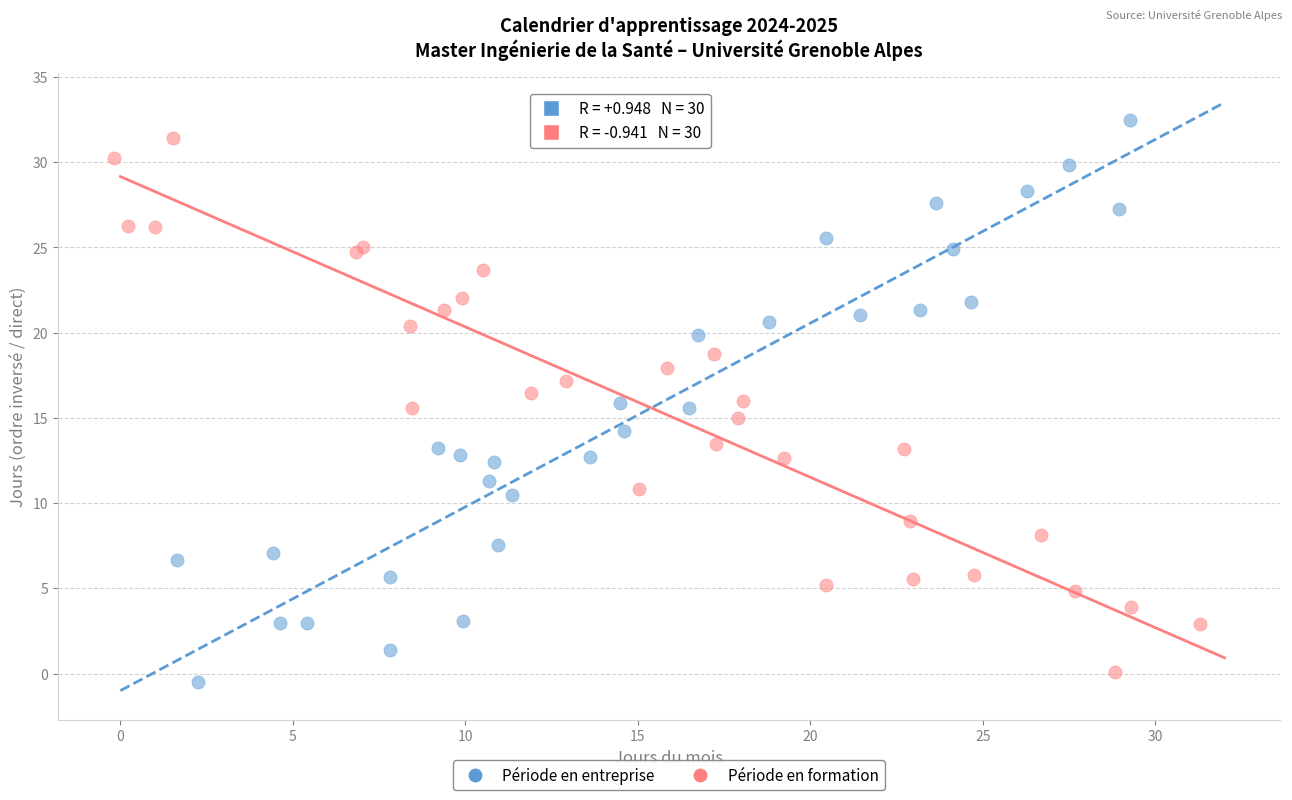

What are all the series names shown in the legend?

Période en entreprise, Période en formation